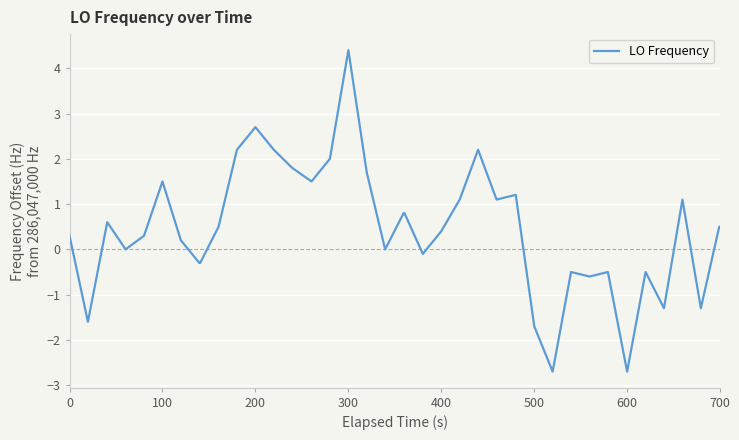

How many lines are shown in the chart?

1